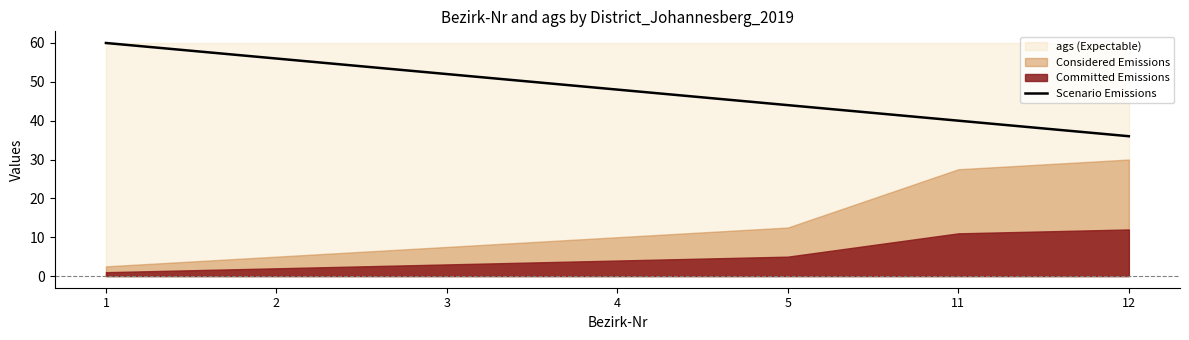

Rank the categories by Scenario Emissions value from lowest to highest.

12, 11, 5, 4, 3, 2, 1